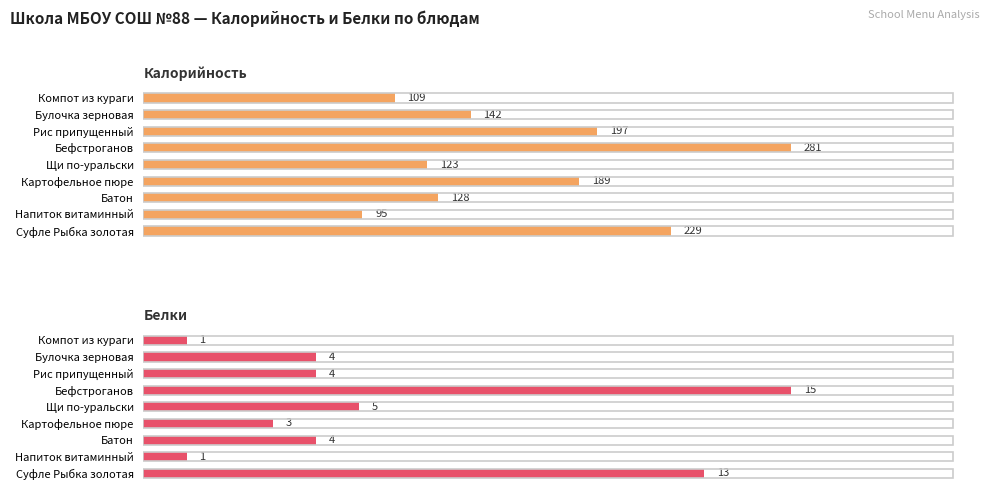

Reading left to right, transcribe all the data shown in this chart.

Калорийность: 229	95	128	189	123	281	197	142	109
Белки: 13	1	4	3	5	15	4	4	1